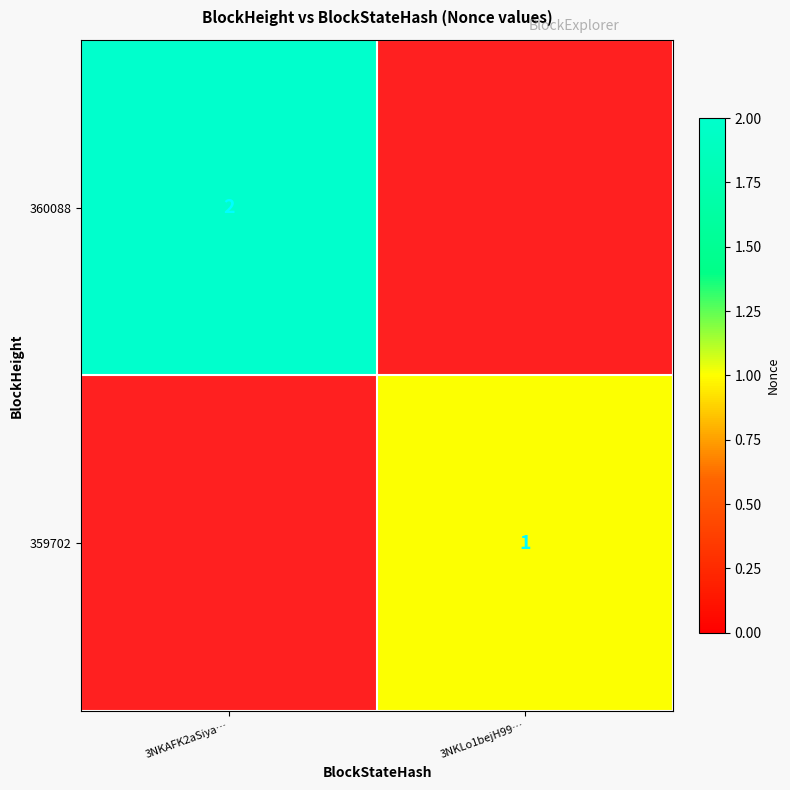

At which category is the sum across all series the highest?

3NKAFK2aSiya…